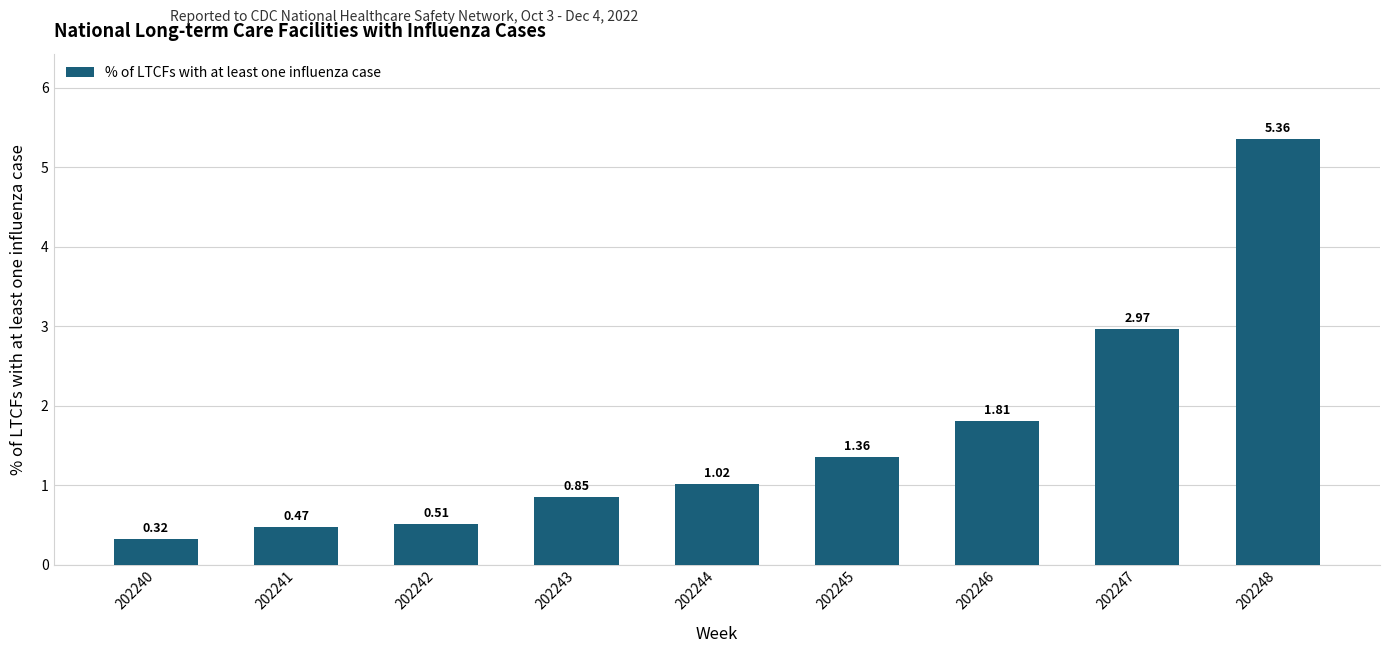

Which has a higher value, 202246 or 202244?

202246